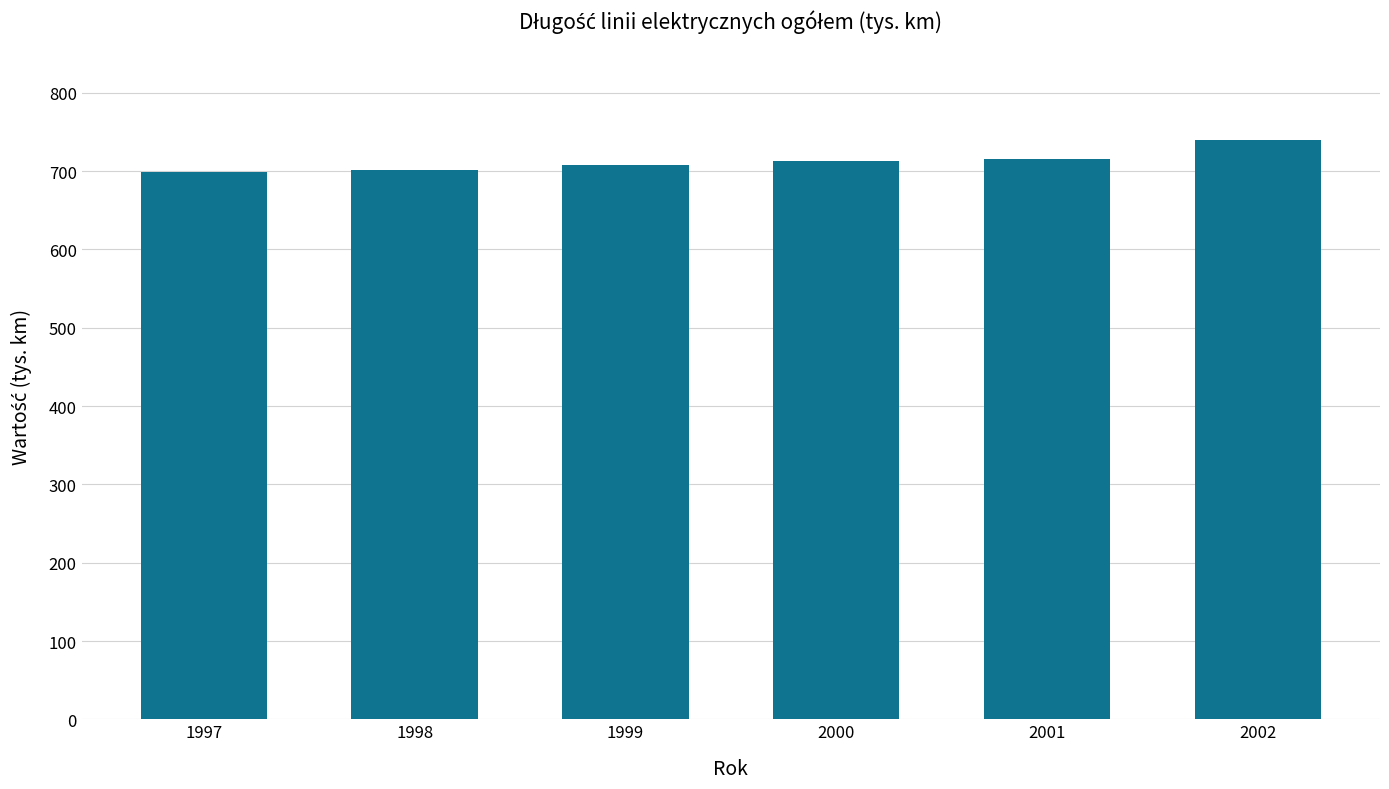

The value at 2002 is 739.9. True or false?

True